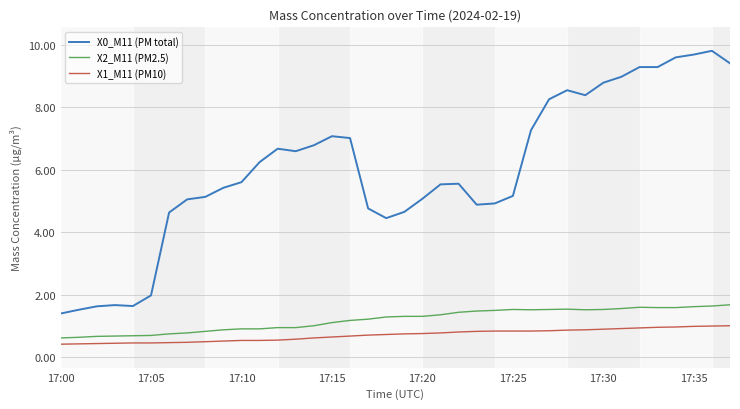

What is the highest value of the X0_M11 (PM total) series?

9.8